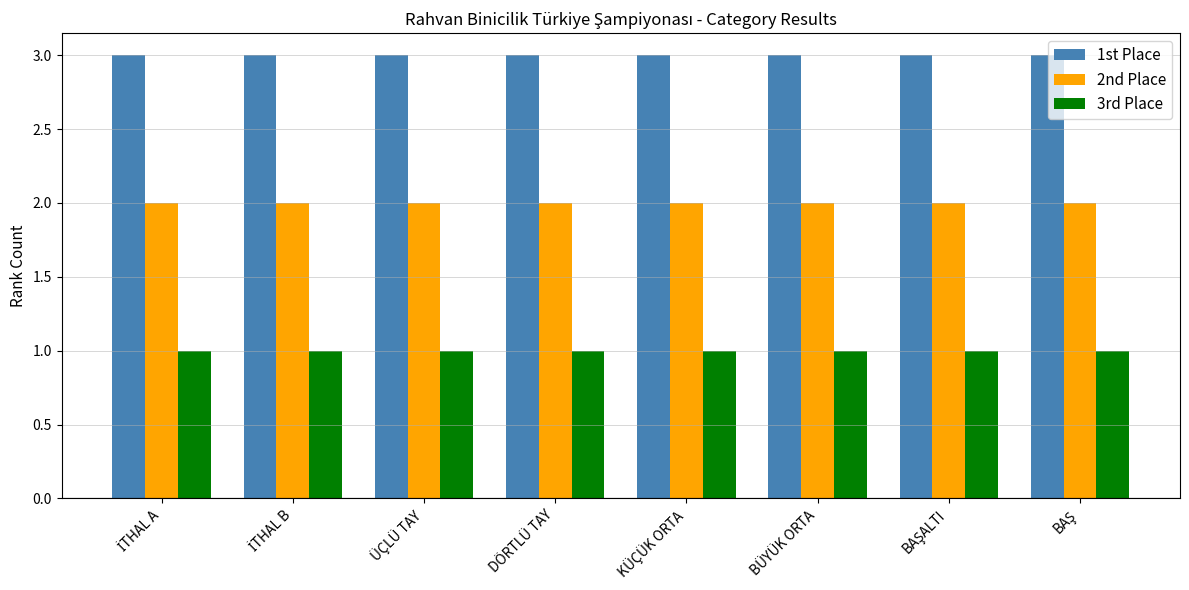

How many groups of bars are there?

8